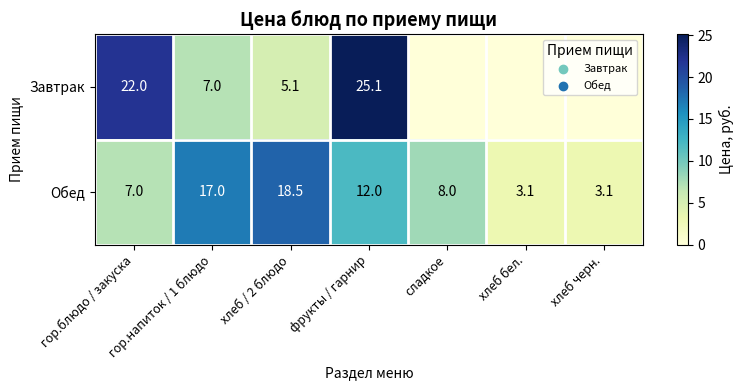

What is the difference between the maximum and minimum values in the Обед series?

15.4